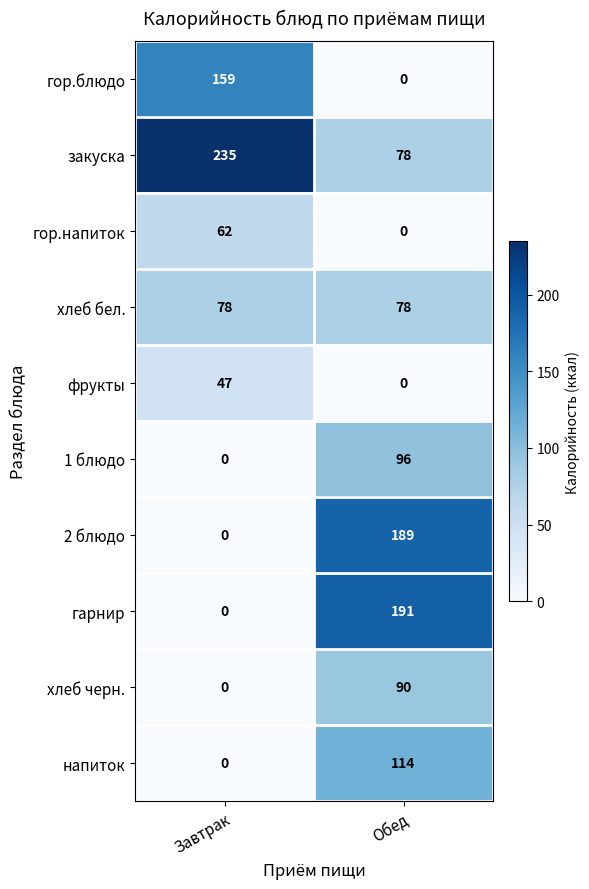

True or false: хлеб черн. has a value of 31 at Завтрак.

False